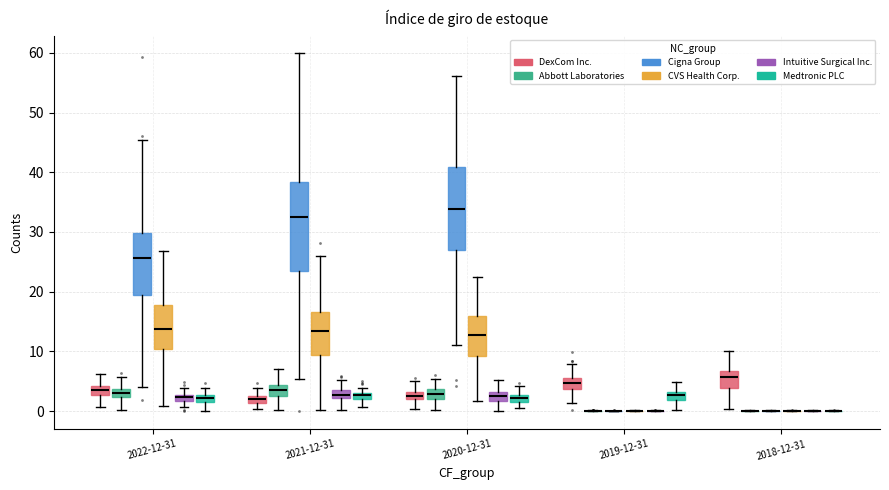

Where is the upper edge of the box for 2020-12-31 (Medtronic PLC) on the y-axis? The values are not printed on the chart, so give them approximately, as read against the axis.

3